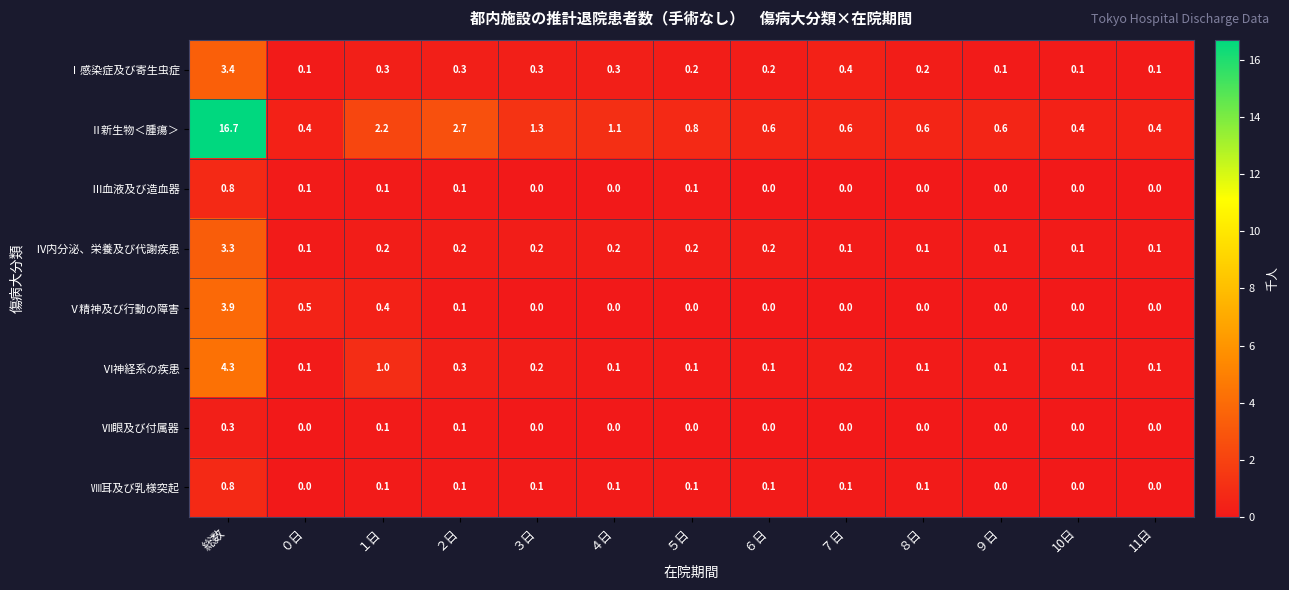

The value of Ⅷ耳及び乳様突起 at ８日 is 0.1. True or false?

True